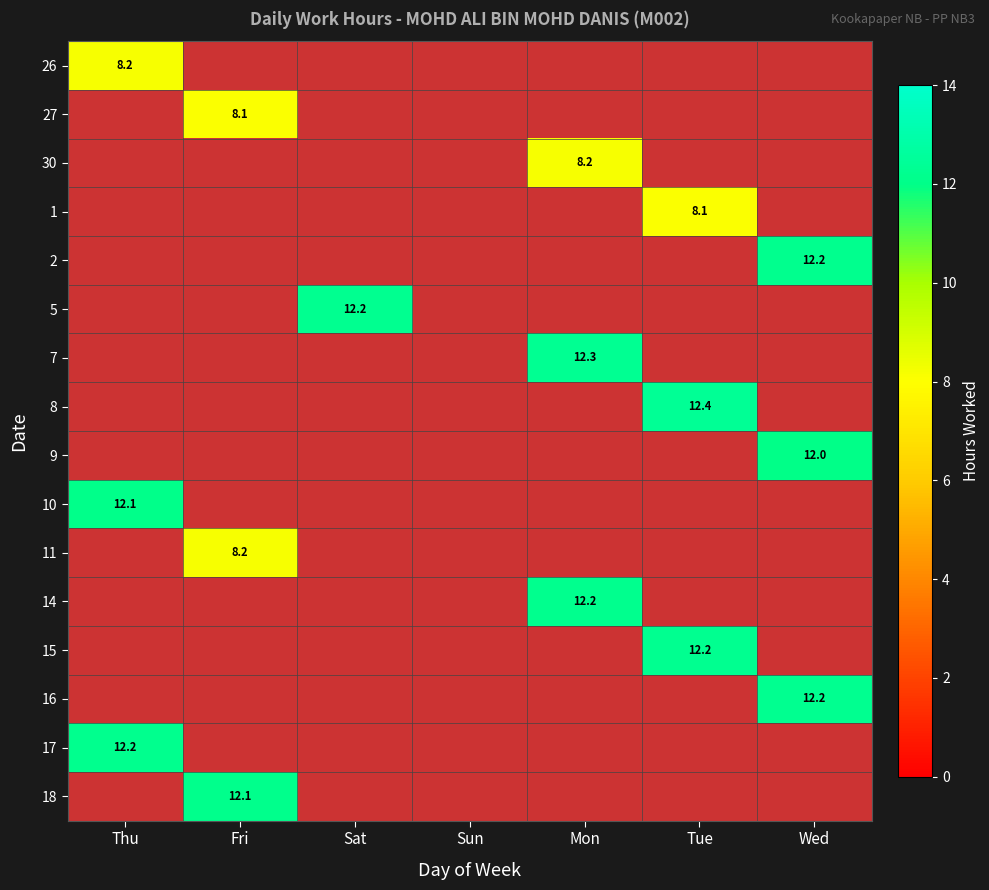

The 8 series shows 2.9 at Tue. True or false?

False